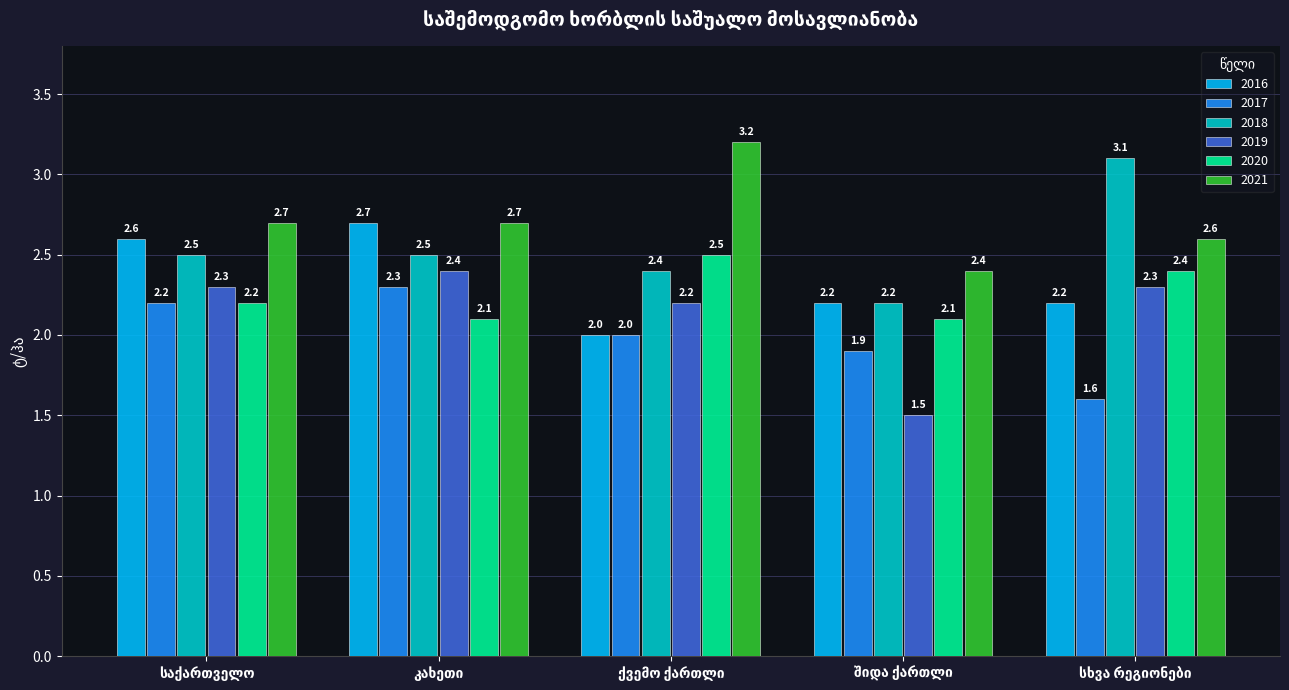

What are all the series names shown in the legend?

2016, 2017, 2018, 2019, 2020, 2021